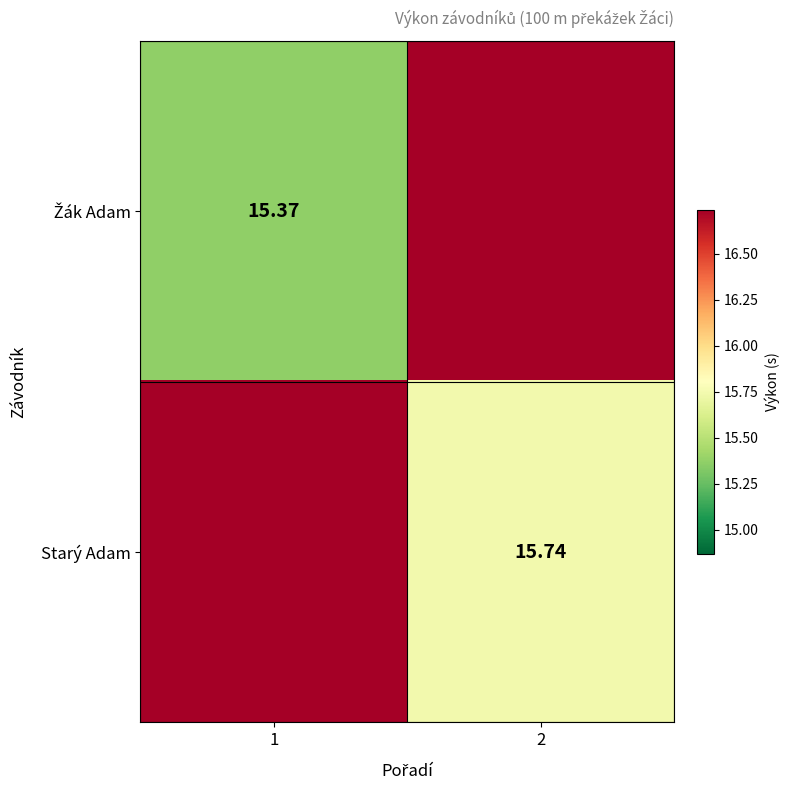

The Žák Adam series shows 30.1 at 2. True or false?

False